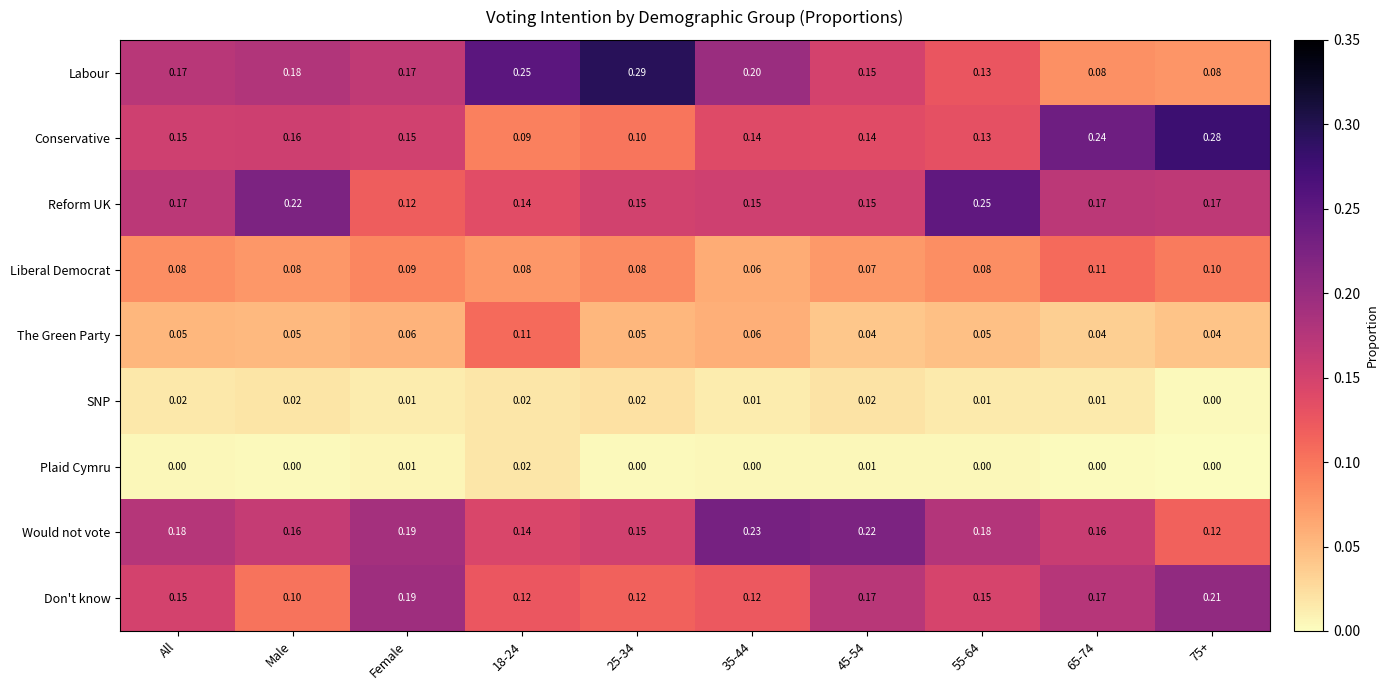

What is the difference between the highest and lowest values at 35-44?

0.2